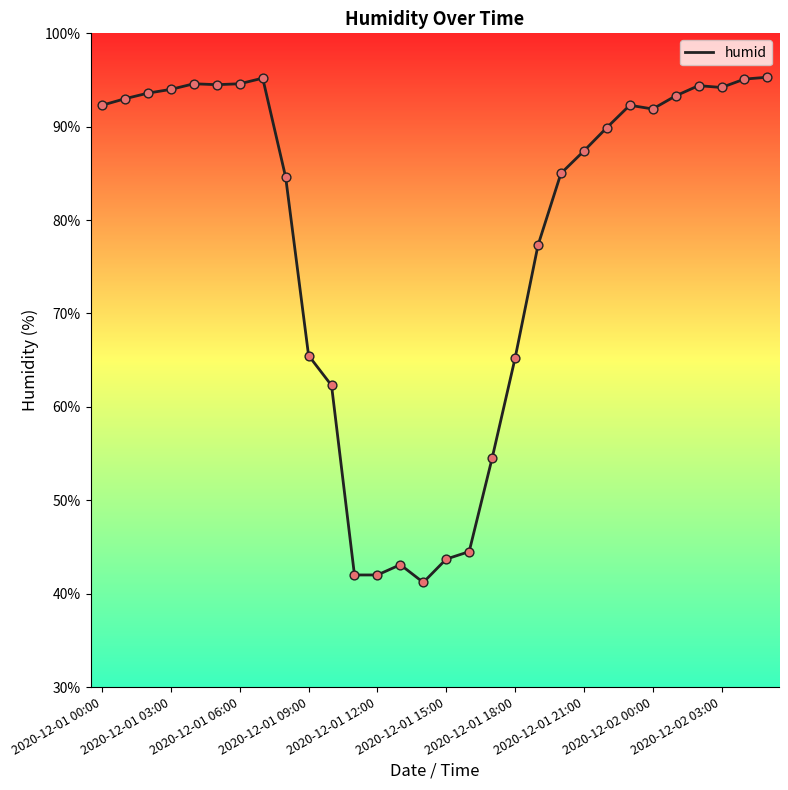

What is the minimum value shown in the chart?

41.2